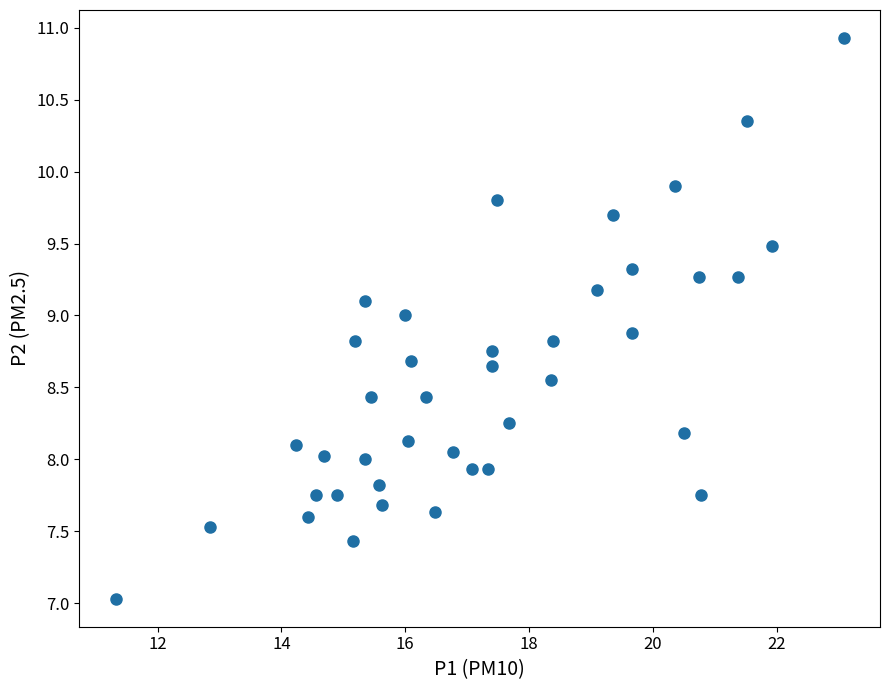

What is the range of Y values (max minus min)?

3.9